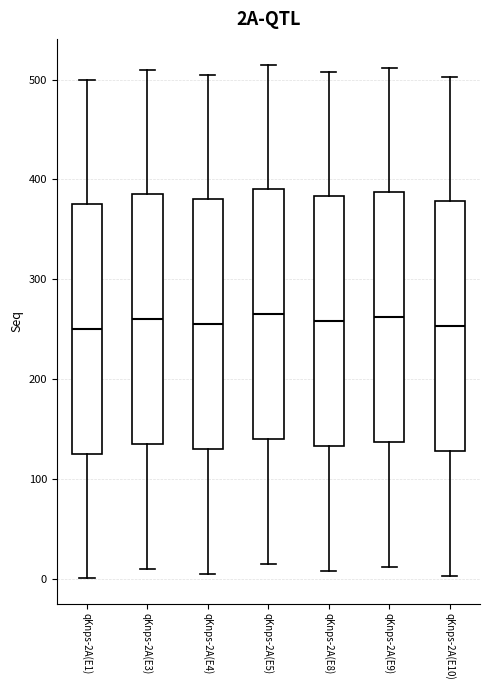

Reading left to right, transcribe this box plot: for each box, give where its median line is, the range the box spans, and where its two whiskers end, as read against the y-axis. The values are not printed on the chart, so give them approximately, as read against the axis.

qKnps-2A(E1): median 250, box 130 to 380, whiskers 0 to 500
qKnps-2A(E3): median 260, box 140 to 390, whiskers 10 to 510
qKnps-2A(E4): median 260, box 130 to 380, whiskers 10 to 510
qKnps-2A(E5): median 270, box 140 to 390, whiskers 20 to 520
qKnps-2A(E8): median 260, box 130 to 380, whiskers 10 to 510
qKnps-2A(E9): median 260, box 140 to 390, whiskers 10 to 510
qKnps-2A(E10): median 250, box 130 to 380, whiskers 0 to 500